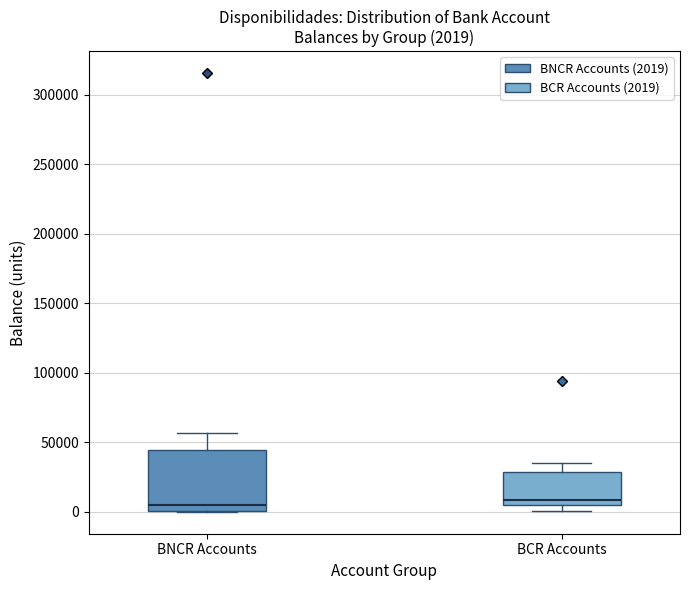

Comparing the boxes themselves (not the whiskers), which one is the tallest?

BNCR Accounts